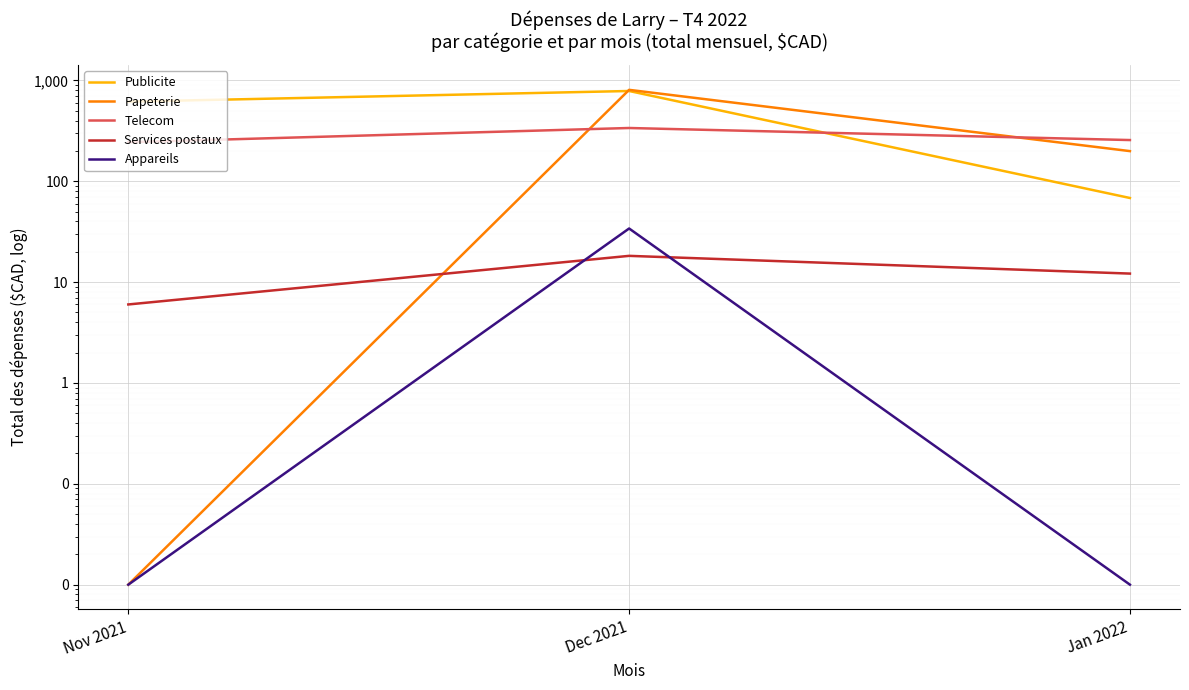

Reading left to right, extract all data points from this chart.

Publicite: Nov 2021=615.0	Dec 2021=784.5	Jan 2022=68.2
Papeterie: Nov 2021=0.0	Dec 2021=805.4	Jan 2022=198.9
Telecom: Nov 2021=243.5	Dec 2021=337.1	Jan 2022=256.0
Services postaux: Nov 2021=6.0	Dec 2021=18.2	Jan 2022=12.1
Appareils: Nov 2021=0.0	Dec 2021=34.0	Jan 2022=0.0